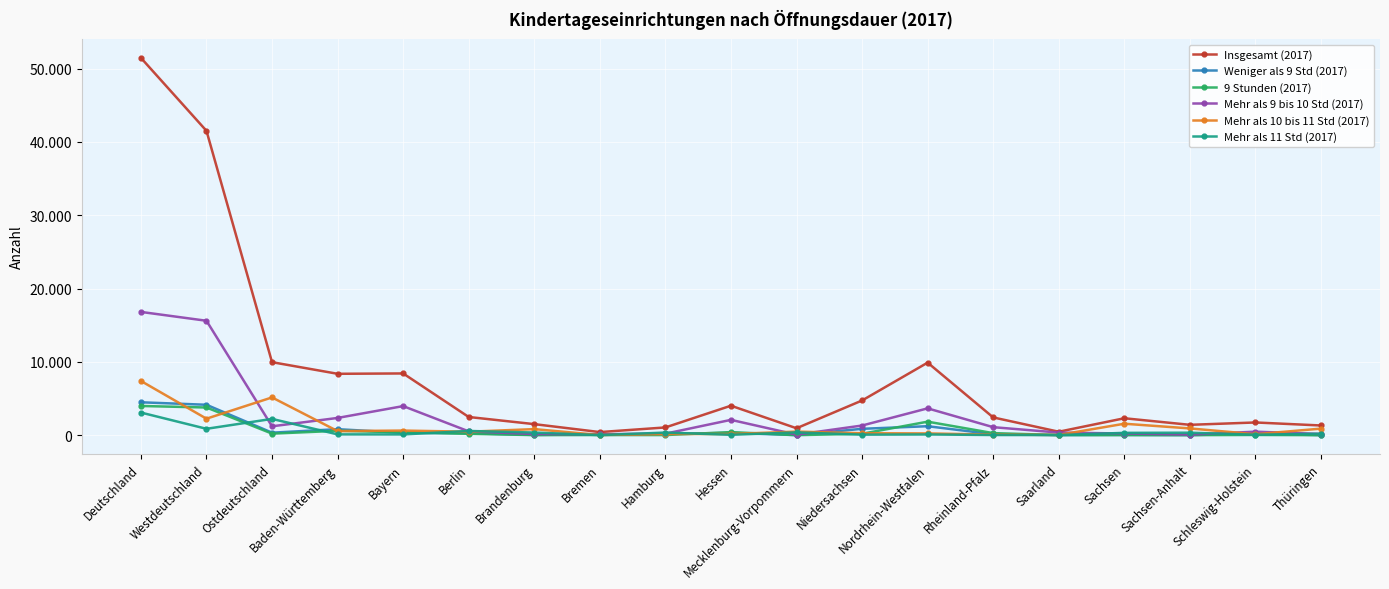

How many values in the Insgesamt (2017) series exceed 2418?

9